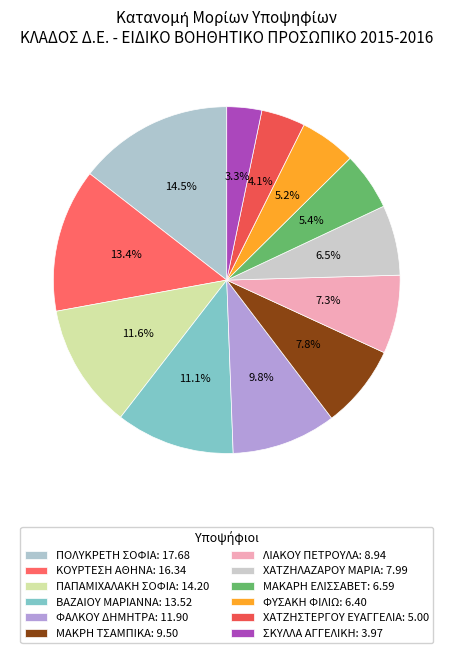

Is it true that ΒΑΖΑΙΟΥ ΜΑΡΙΑΝΝΑ is 11% of the pie?

True